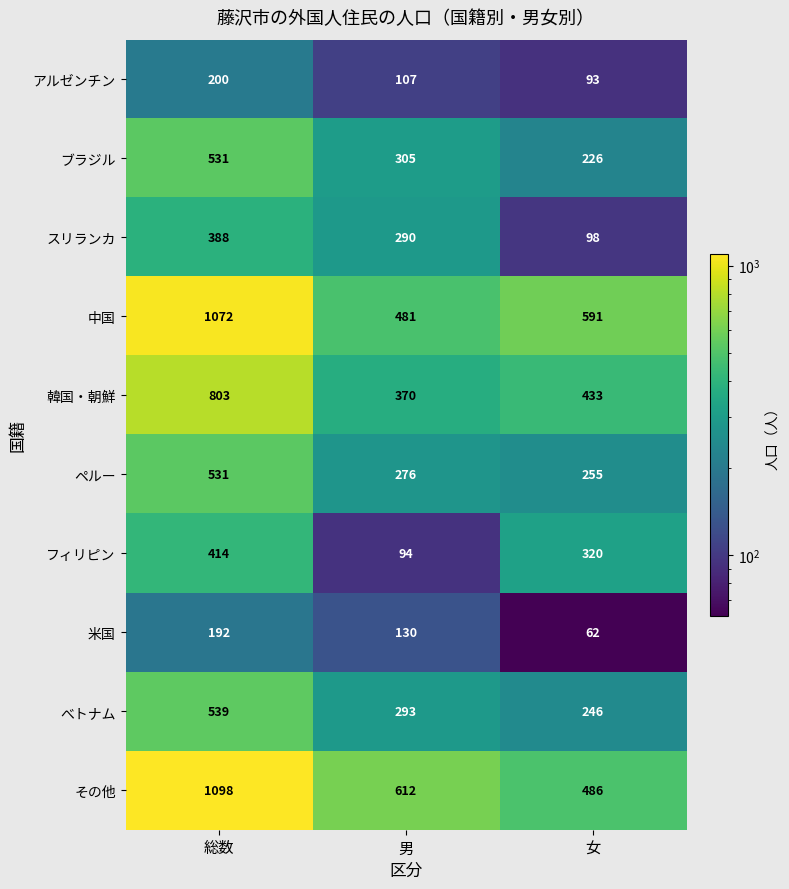

What is the greatest value displayed?

1098